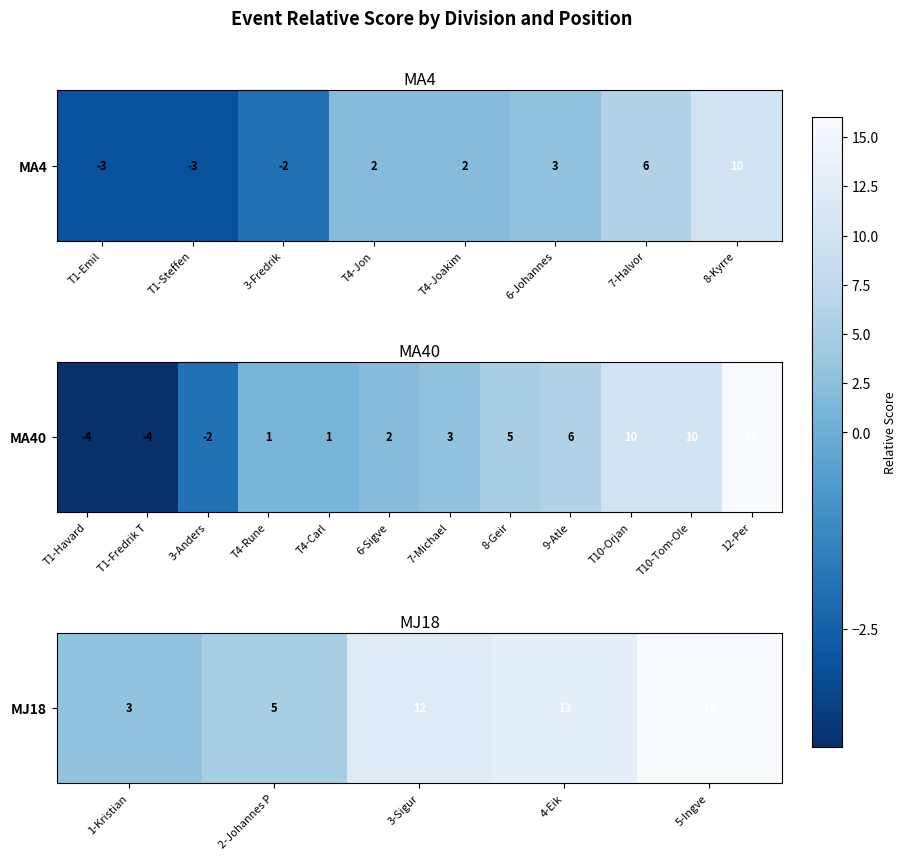

Rank the categories by value from lowest to highest.

1-Kristian, 2-Johannes P, 3-Sigur, 4-Eik, 5-Ingve